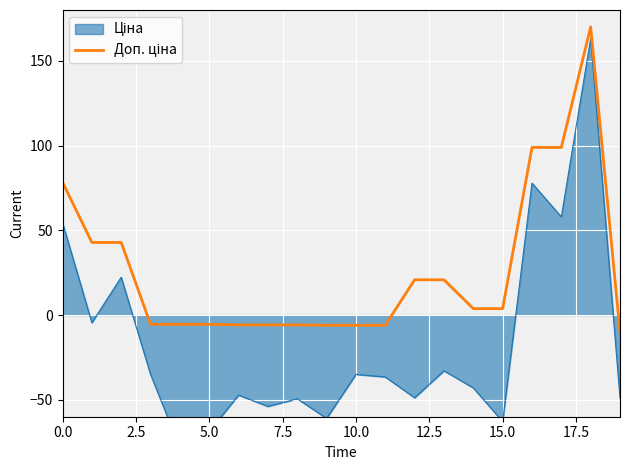

What is the difference between the maximum and minimum values?

180.0